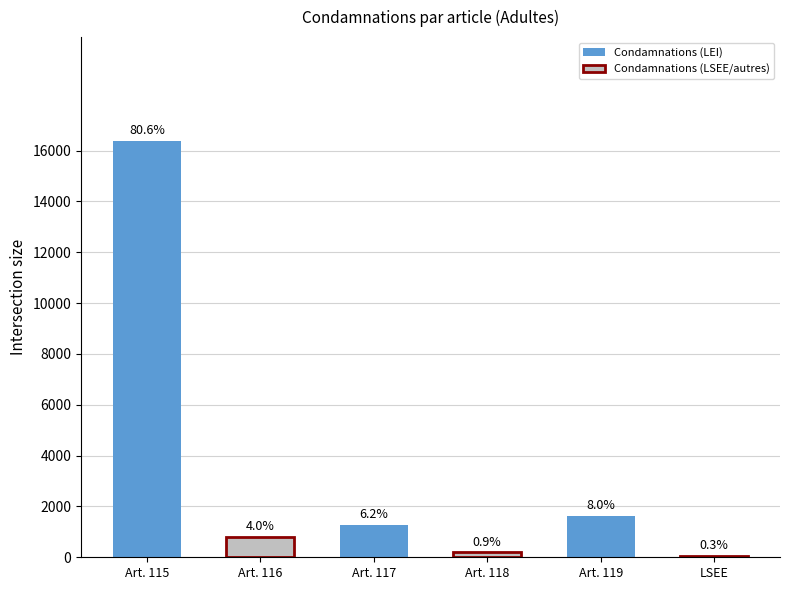

At which label does the data first exceed 1266?

Art. 115